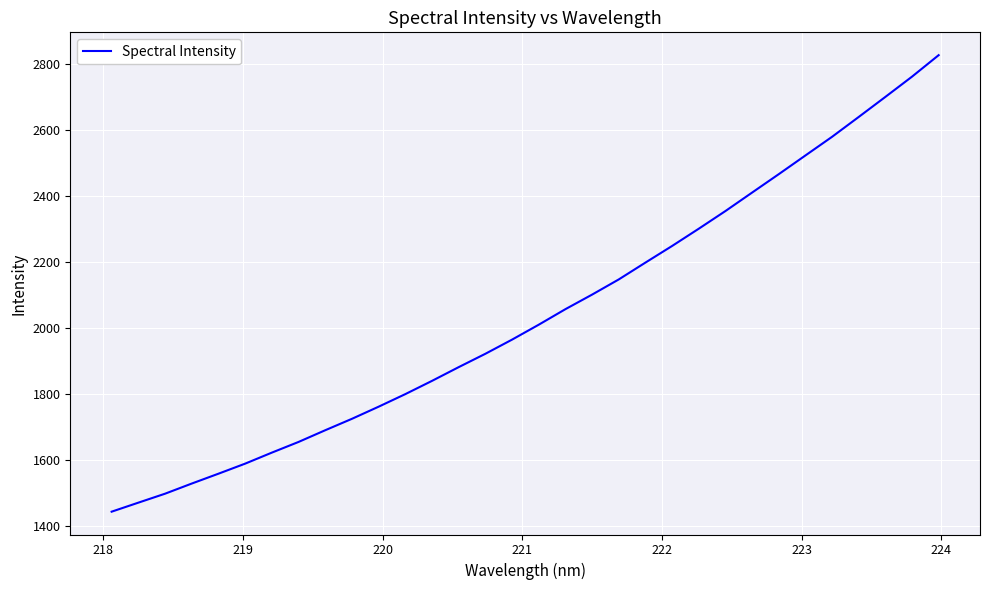

What is the smallest value displayed?

1443.8